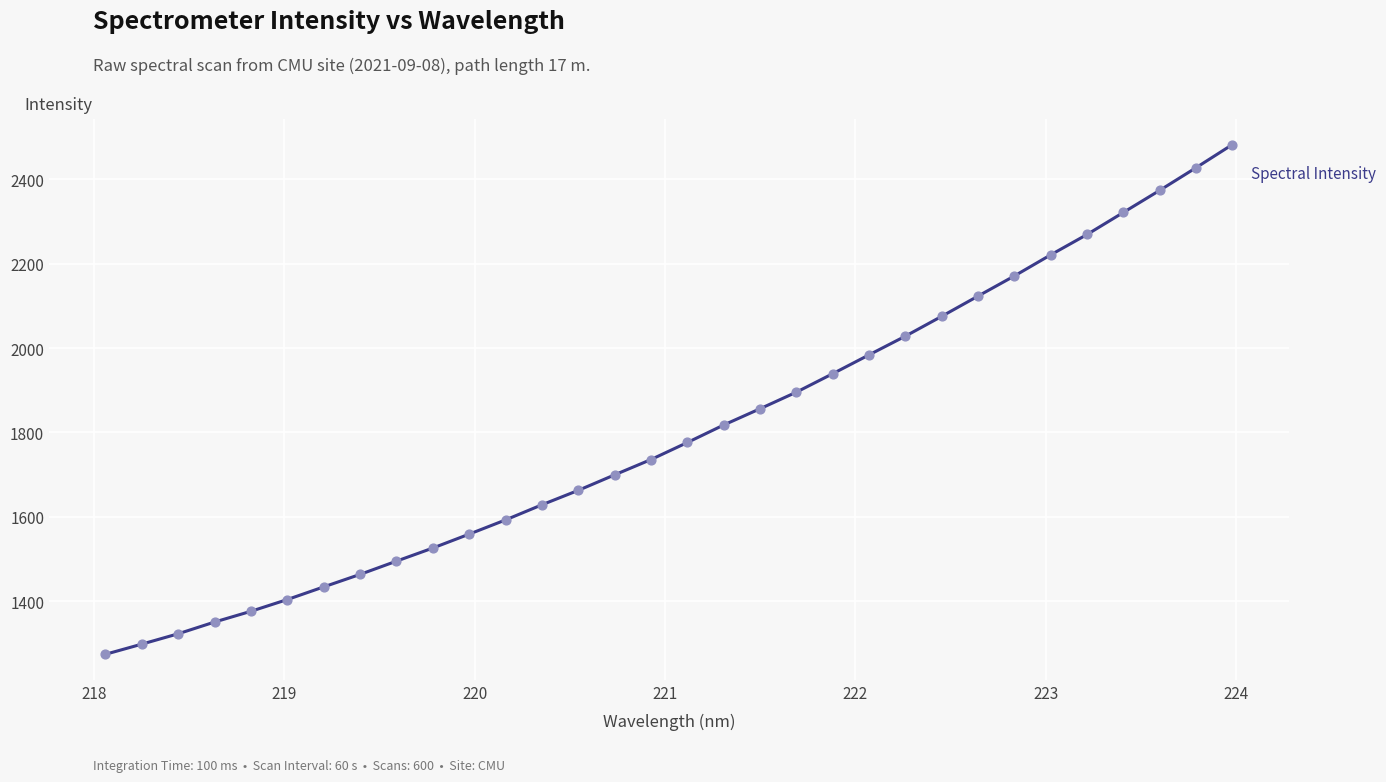

What is the greatest value displayed?

2482.4